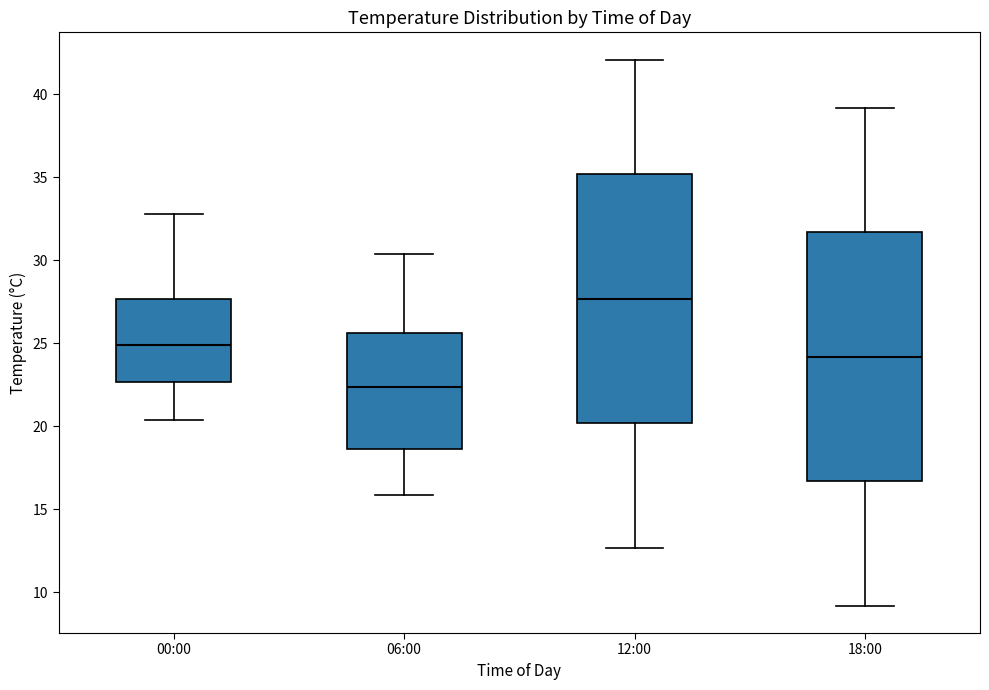

Reading left to right, transcribe this box plot: for each box, give where its median line is, the range the box spans, and where its two whiskers end, as read against the y-axis. The values are not printed on the chart, so give them approximately, as read against the axis.

00:00: median 25.0, box 22.5 to 27.5, whiskers 20.5 to 33.0
06:00: median 22.5, box 18.5 to 25.5, whiskers 16.0 to 30.5
12:00: median 27.5, box 20.0 to 35.0, whiskers 12.5 to 42.0
18:00: median 24.0, box 16.5 to 31.5, whiskers 9.0 to 39.0